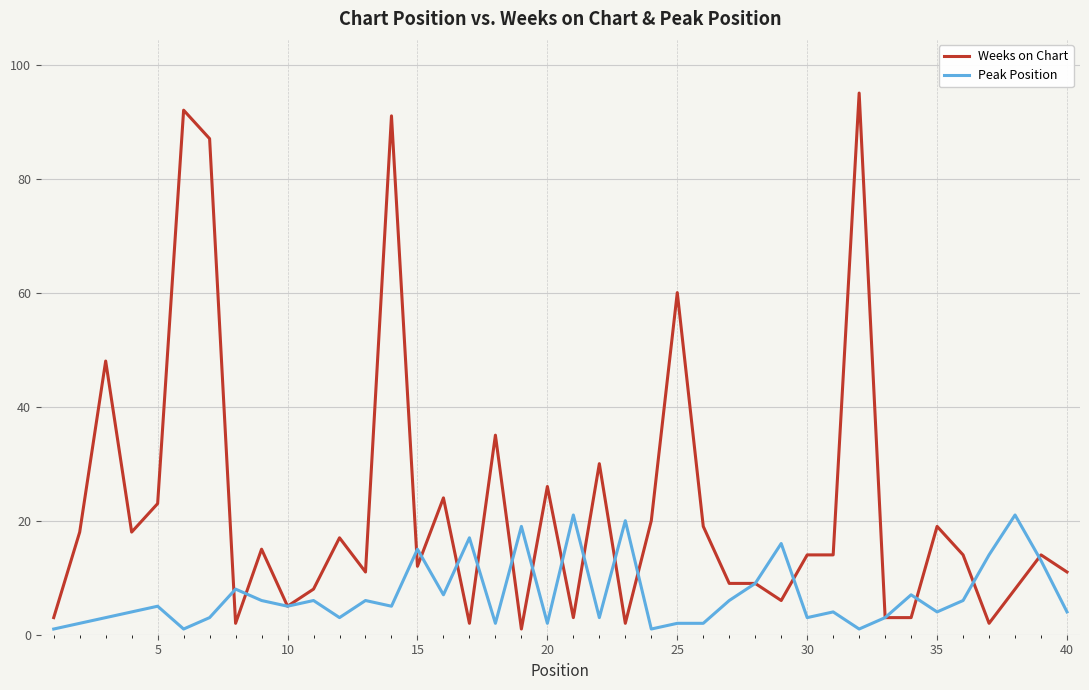

Which series has the largest range (max minus min)?

Weeks on Chart